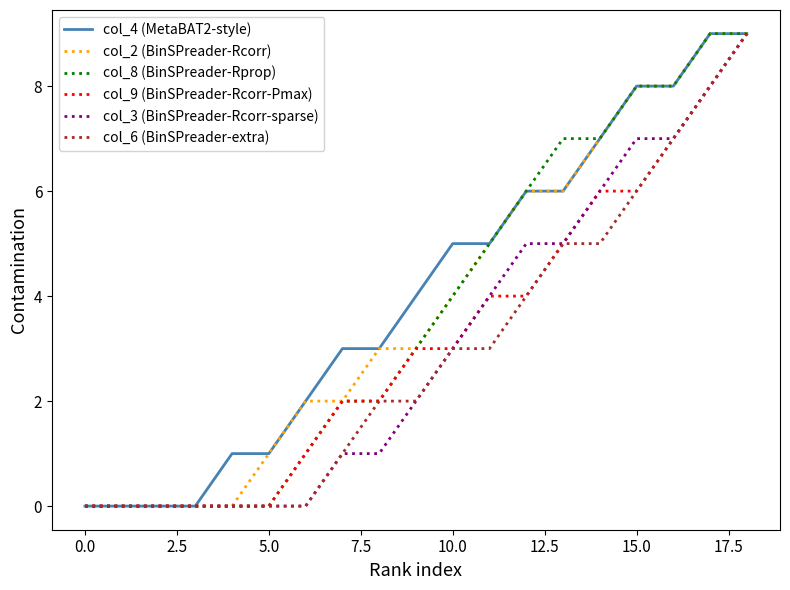

What is the greatest value displayed?

9